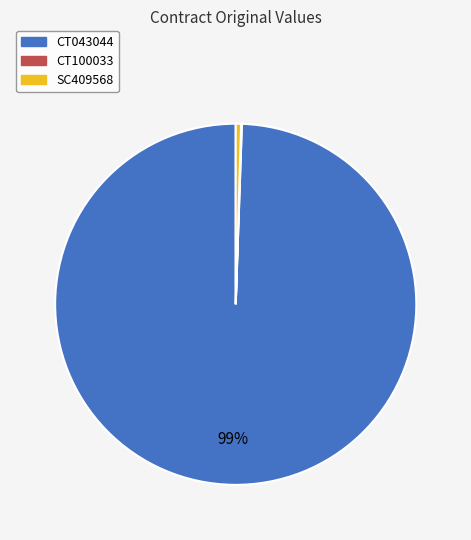

Do CT043044 and SC409568 together represent more than half of the pie?

Yes